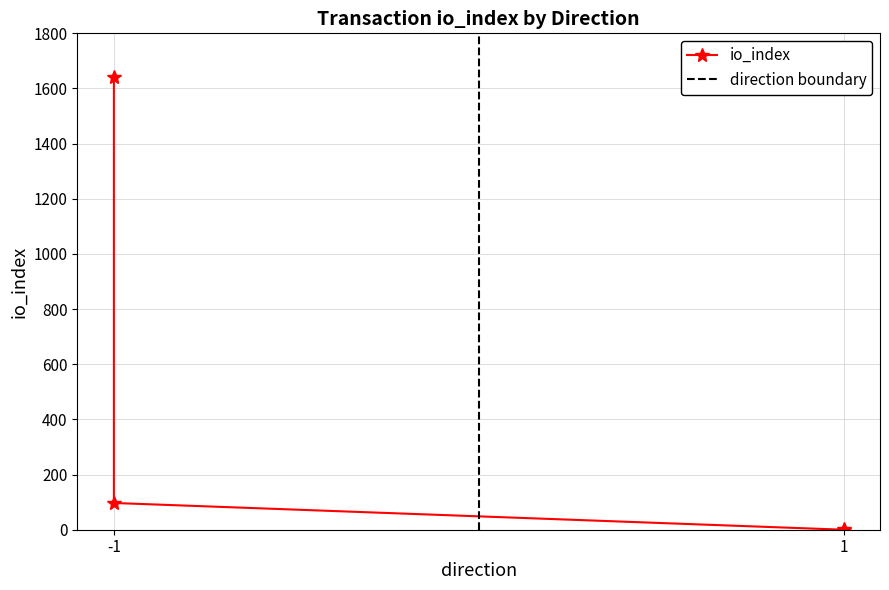

At which category does the chart reach its minimum across all series?

1